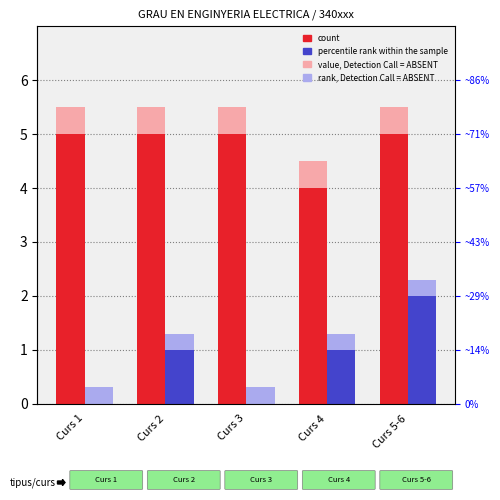

At which label is value, Detection Call = ABSENT closest to 5?

Curs 1